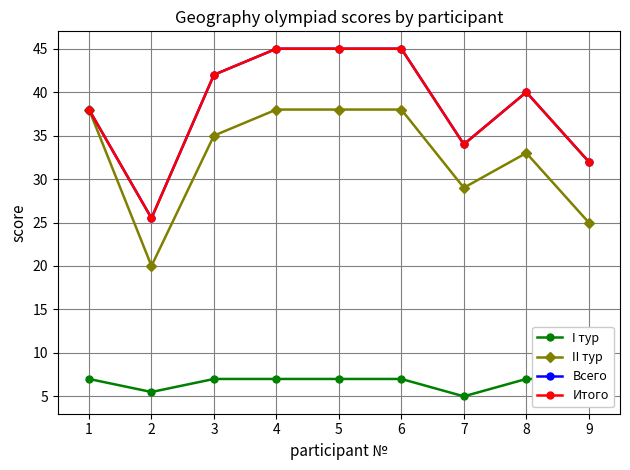

True or false: Всего and II тур cross at least once.

False